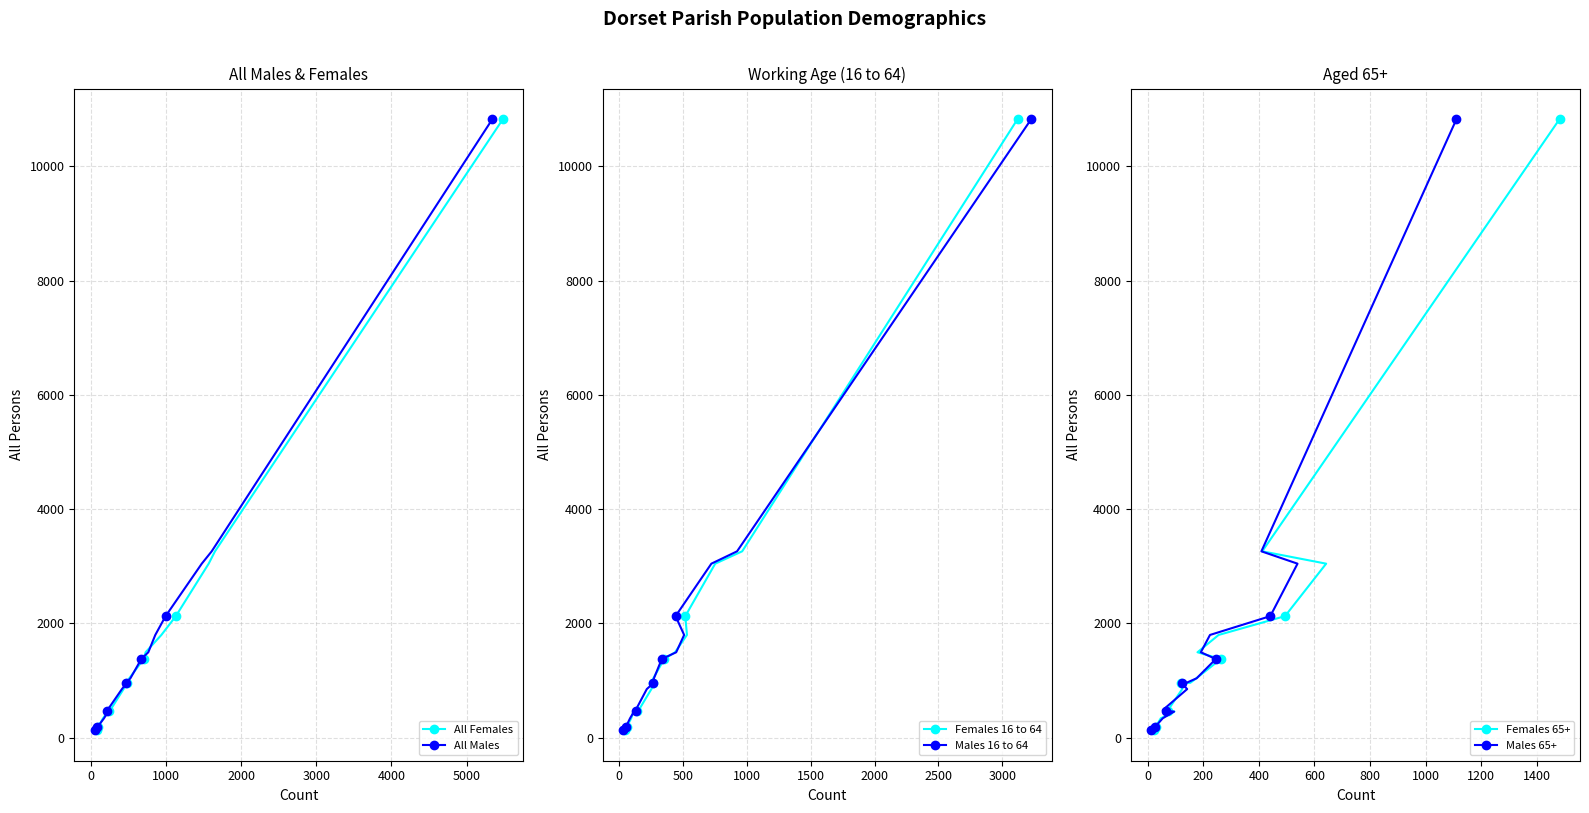

At how many categories does at least one series exceed 9695?

1